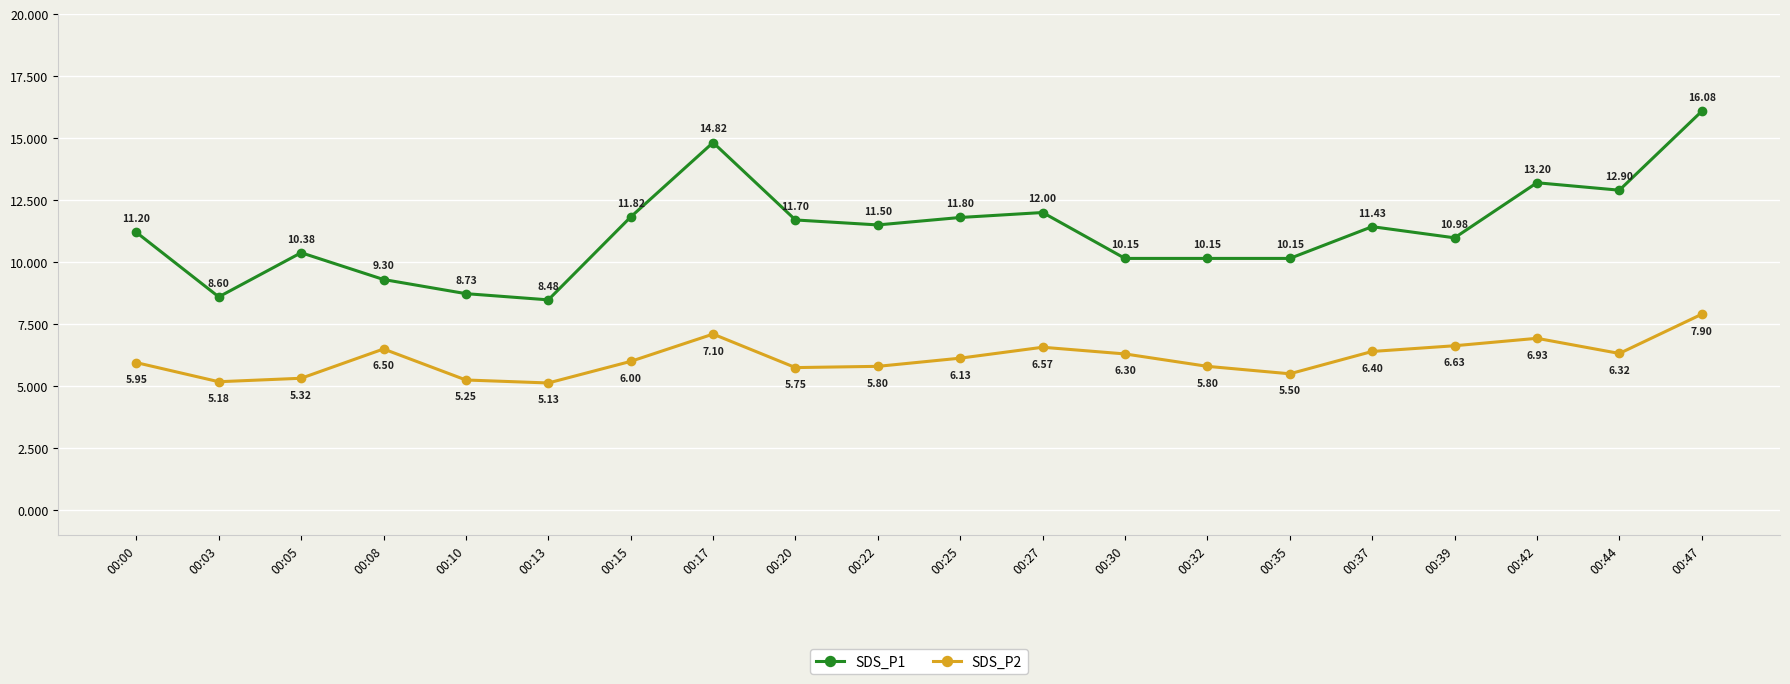

Which series has the largest total across all categories?

SDS_P1